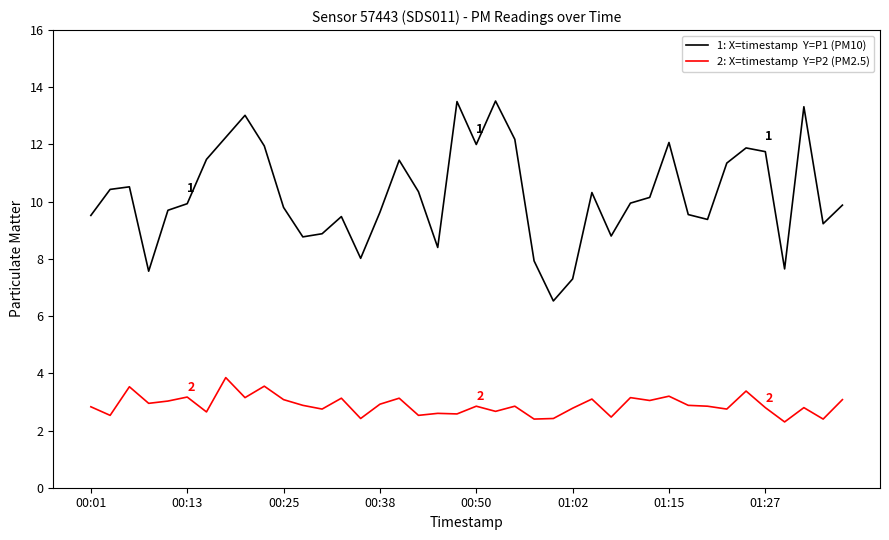

What is the maximum value shown in the chart?

13.5